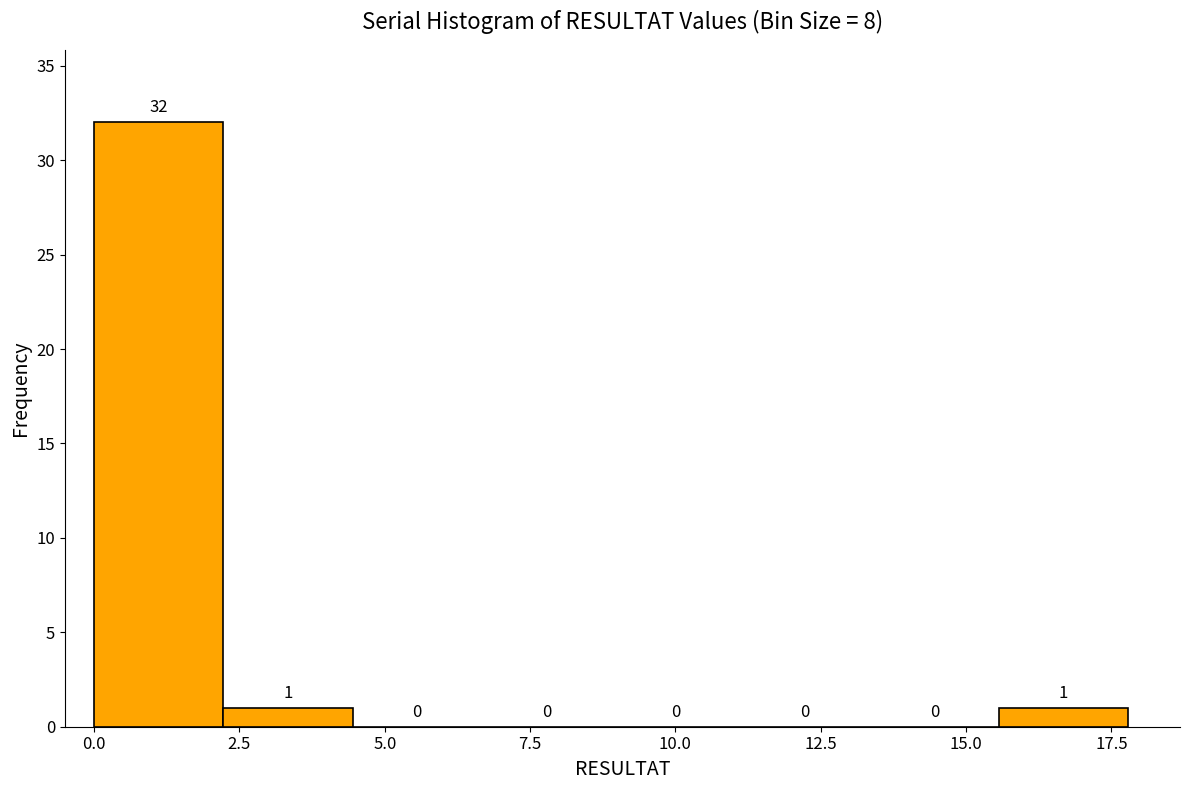

Reading left to right, list every bar in this chart as the range it spans on the x-axis followed by its height. The bar edges are not printed on the chart, so give them approximately, as read against the axis.

0.0 to 2.0: 32
2.0 to 4.5: 1
4.5 to 6.5: 0
6.5 to 9.0: 0
9.0 to 11.0: 0
11.0 to 13.5: 0
13.5 to 15.5: 0
15.5 to 18.0: 1